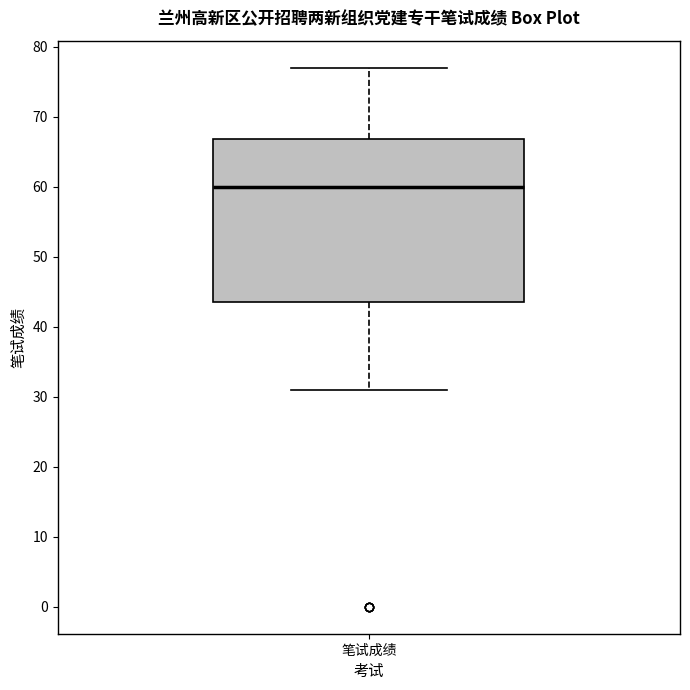

Where is the lower edge of the box for 笔试成绩 on the y-axis? The values are not printed on the chart, so give them approximately, as read against the axis.

44